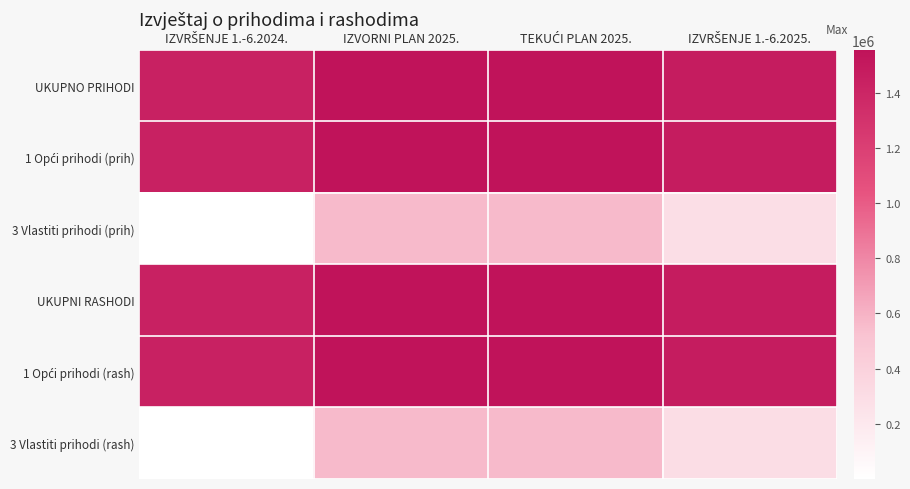

Between IZVRŠENJE 1.-6.2024. and IZVRŠENJE 1.-6.2025., which is larger?

IZVRŠENJE 1.-6.2025.